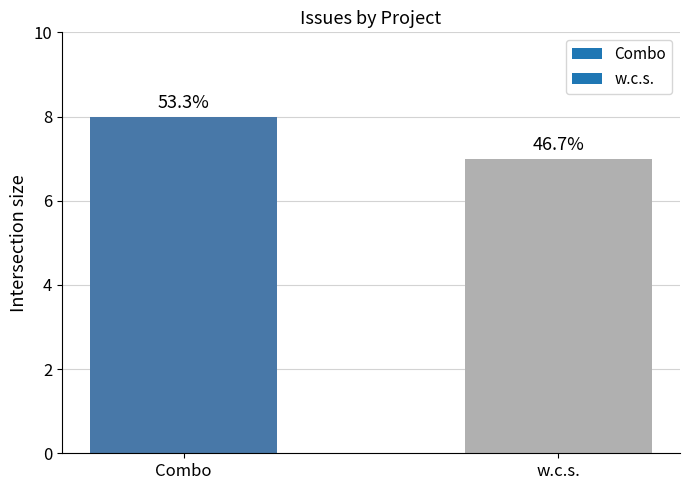

Rank the categories by value from lowest to highest.

w.c.s., Combo